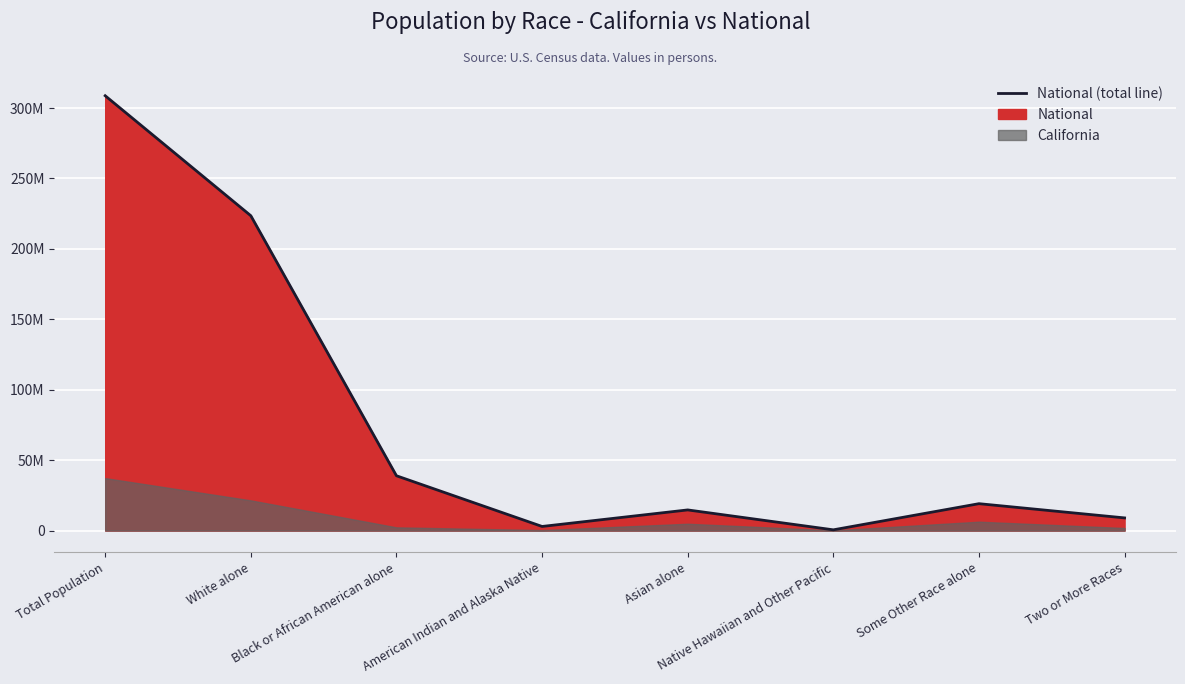

What is the change in value from Total Population to White alone?

-85192273